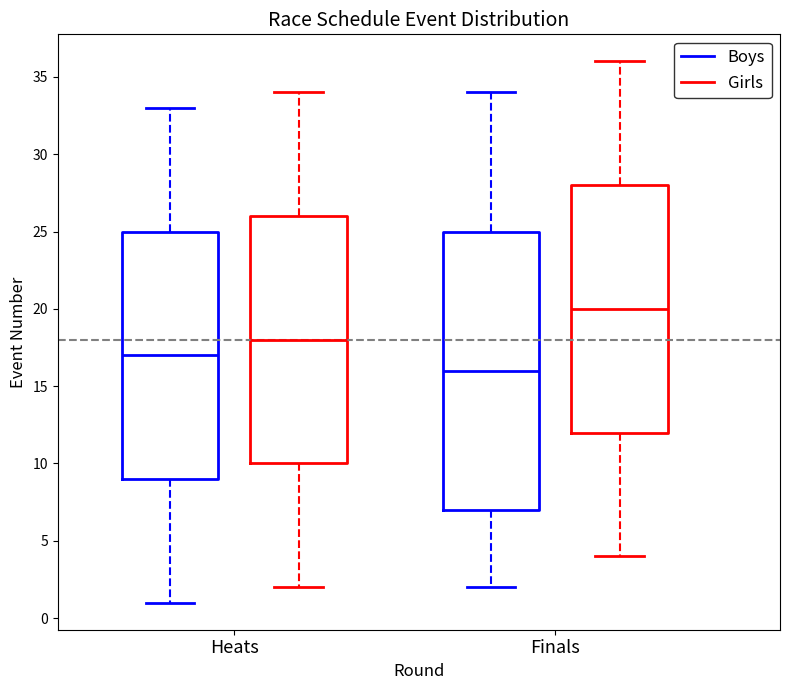

Which box is the tallest, from its lower edge to its upper edge?

Finals (Boys)